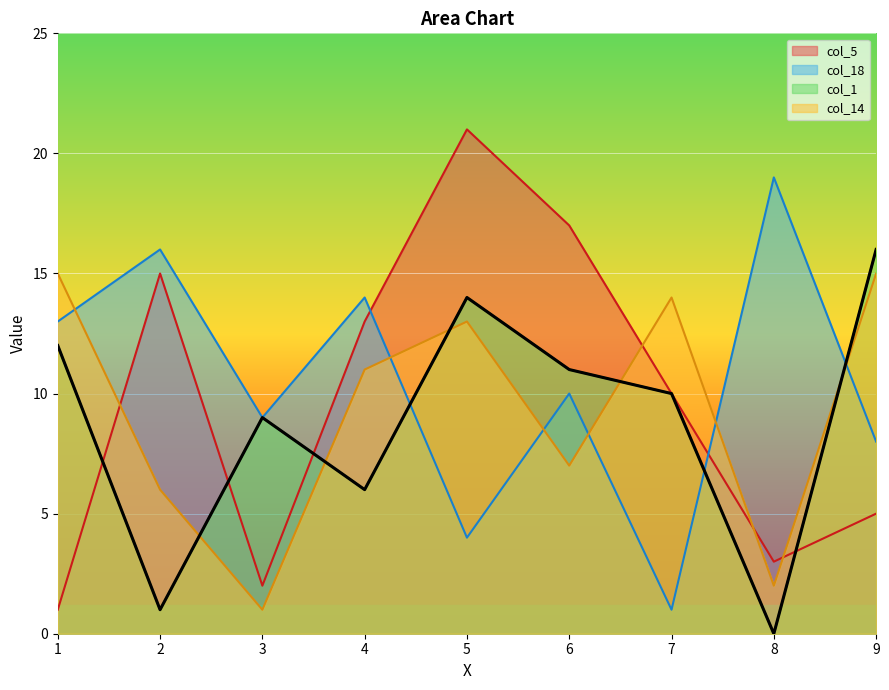

Does the chart display data point markers on the line(s)?

No